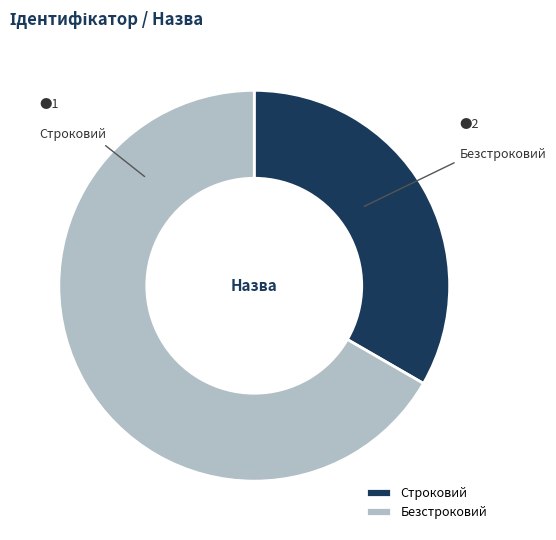

Does Безстроковий account for over 50% of the chart?

Yes